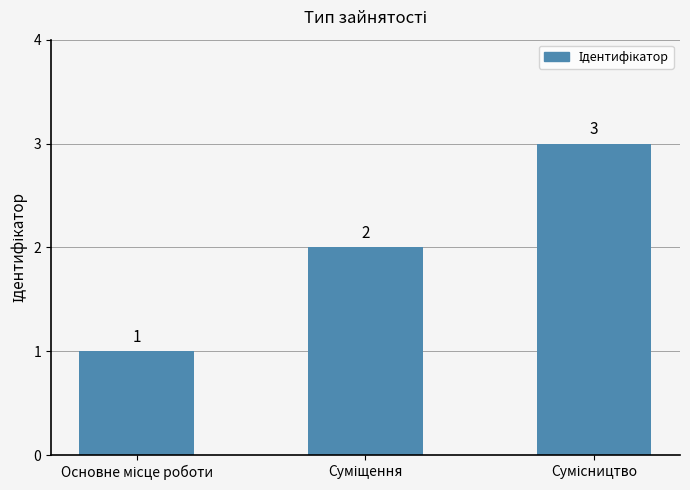

What is the sum of all values?

6